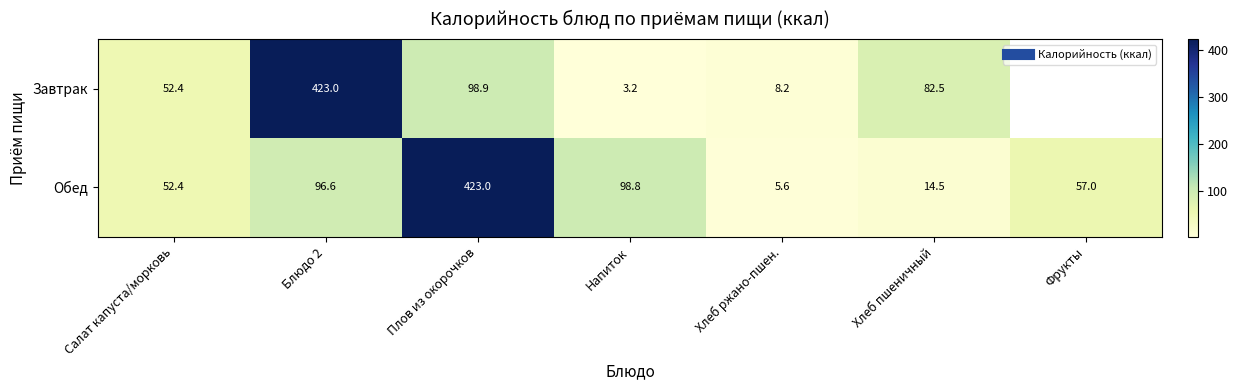

At which category is the sum across all series the highest?

Плов из окорочков